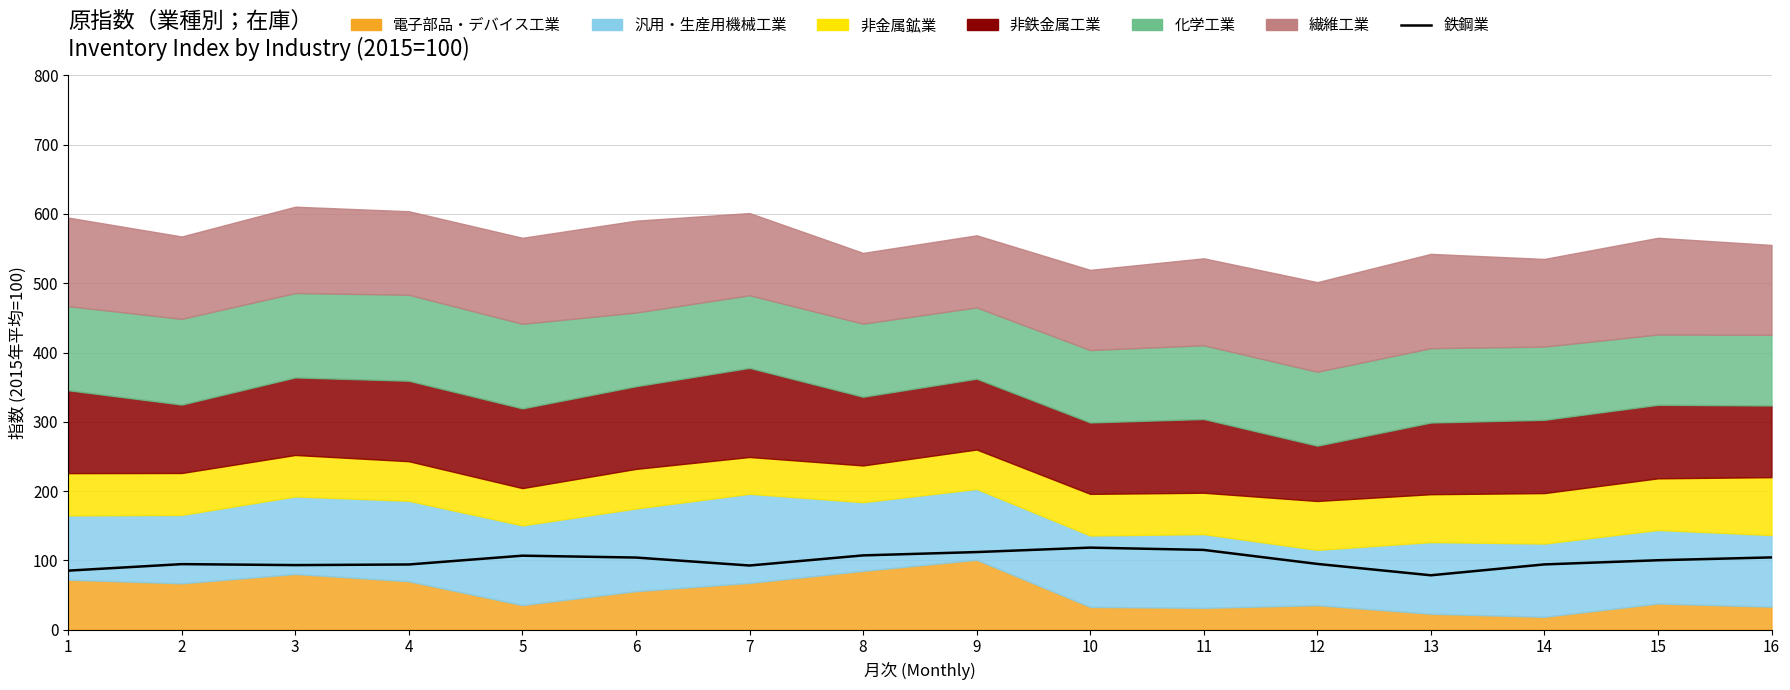

Where is the first local minimum?

3